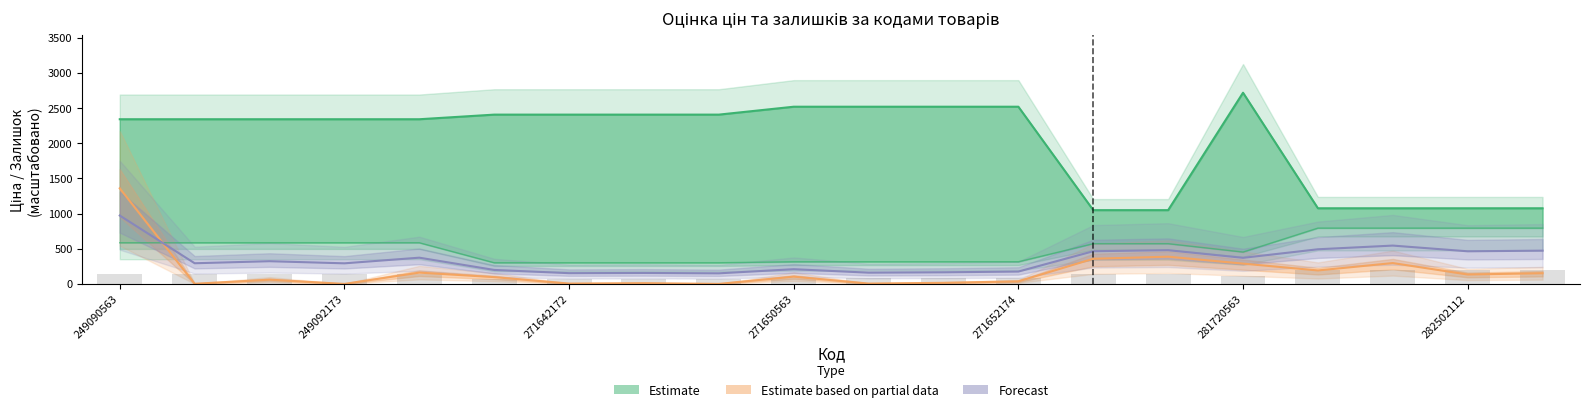

At which category does the chart reach its minimum across all series?

249092173